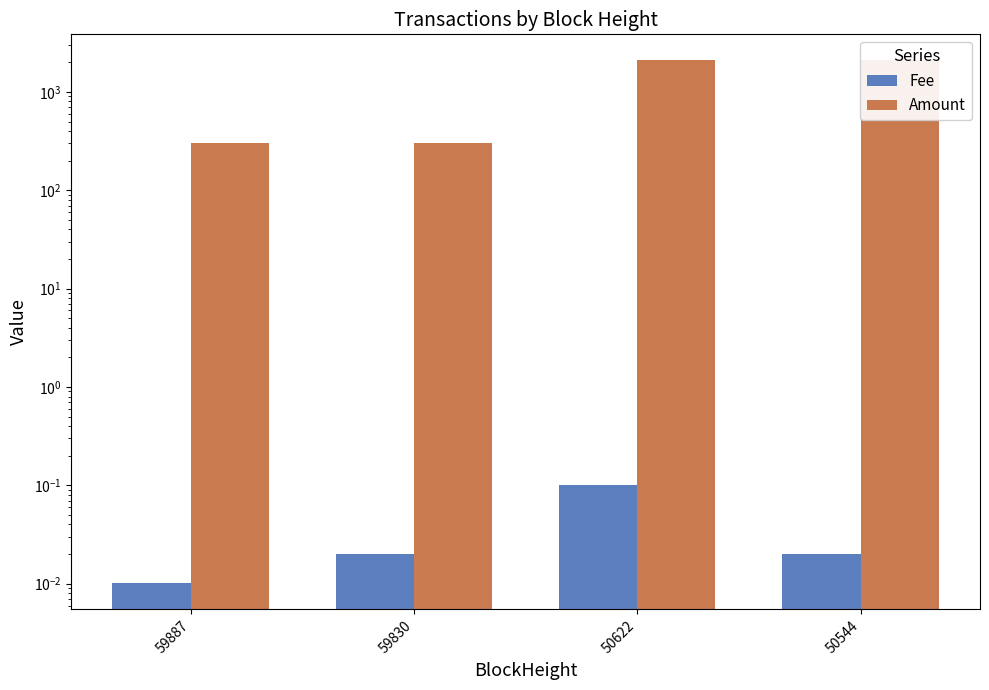

How many groups of bars are there?

4